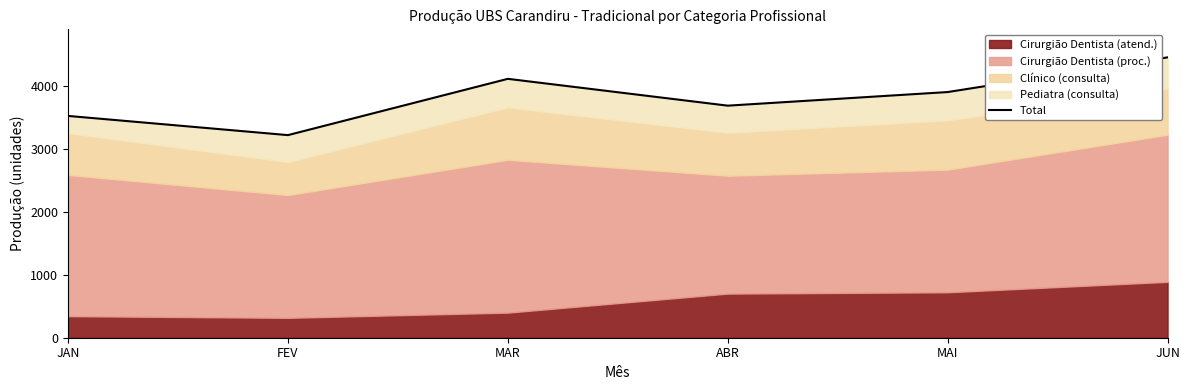

Where does the data first go above 3902?

MAR